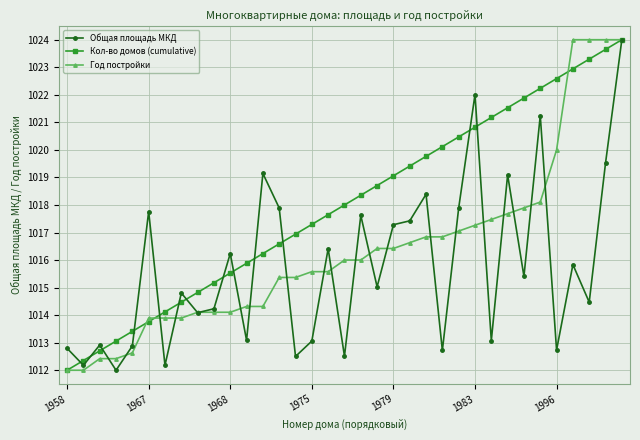

What is the maximum value for Общая площадь МКД?

1024.0